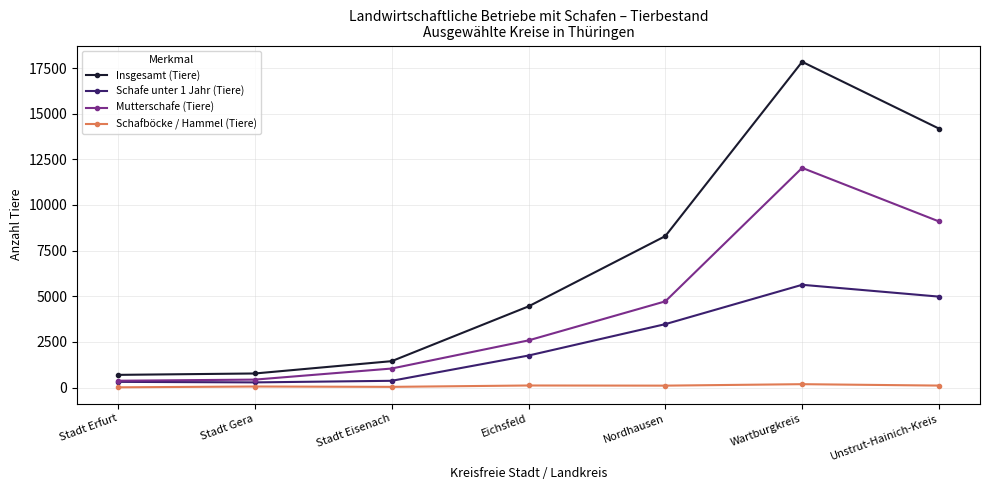

Read the Mutterschafe (Tiere) value at Stadt Gera.

433